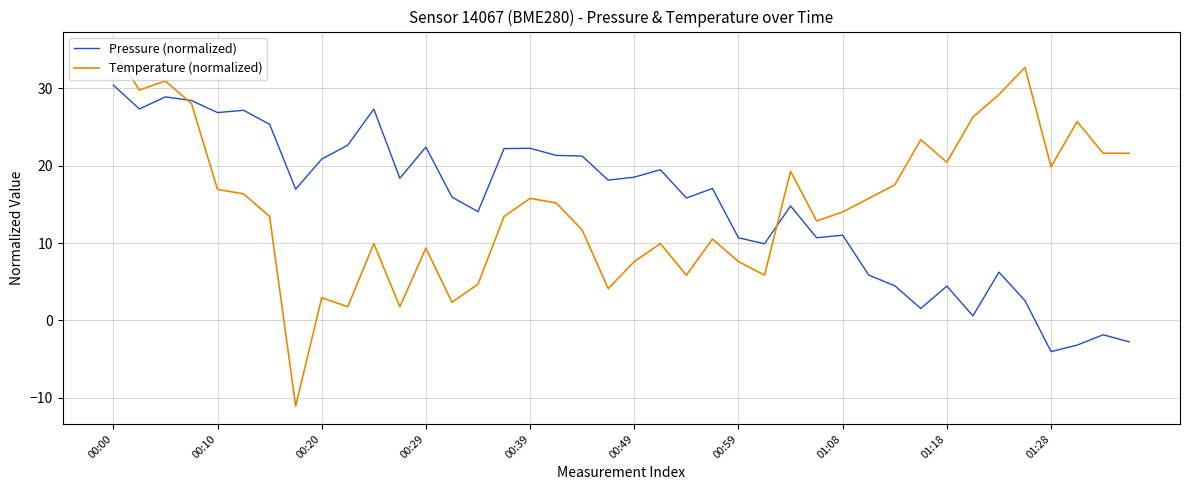

In Pressure (normalized), how many points are lower than both neighbors (excluding endpoints)?

12